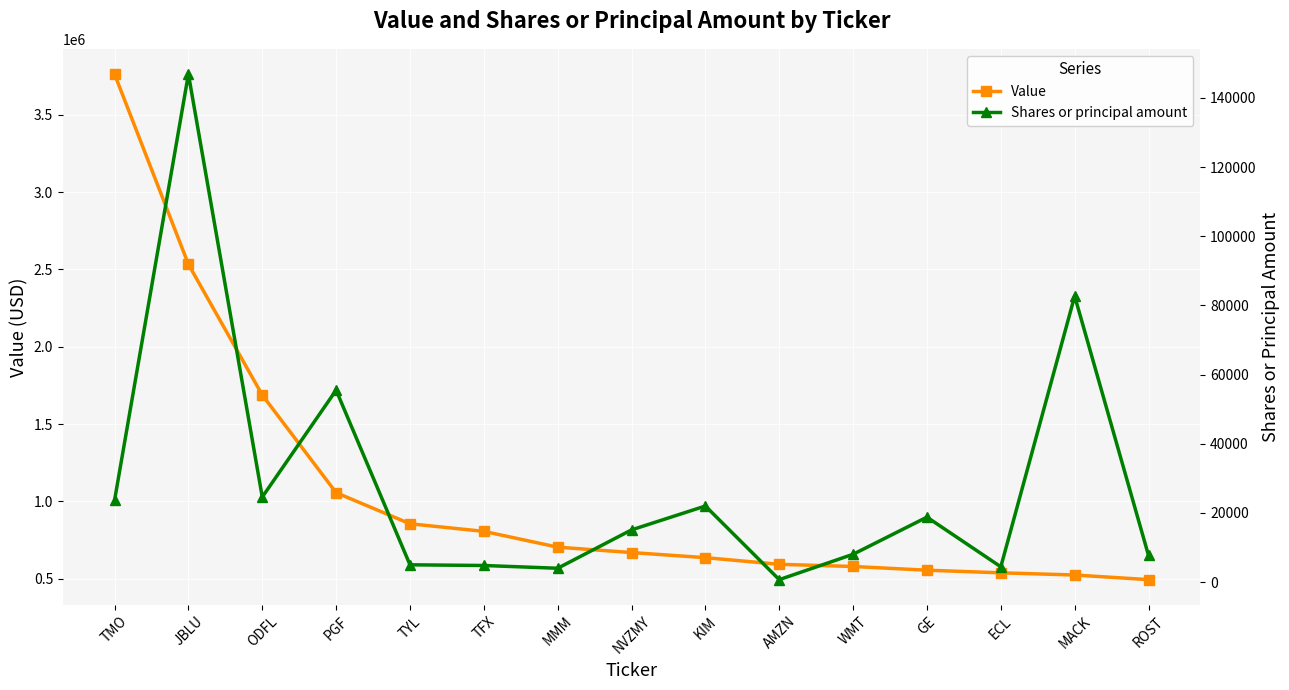

Is it true that Shares or principal amount equals 22000 at KIM?

True